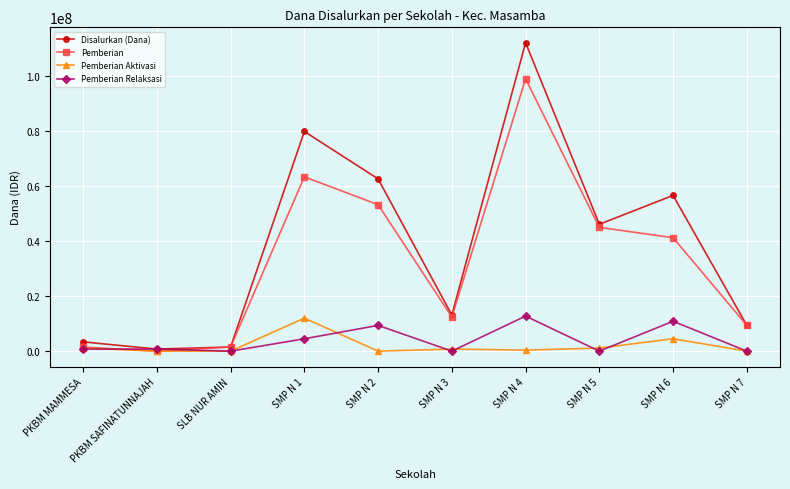

Between SMP N 3 and SMP N 4, which series saw the biggest shift?

Disalurkan (Dana)